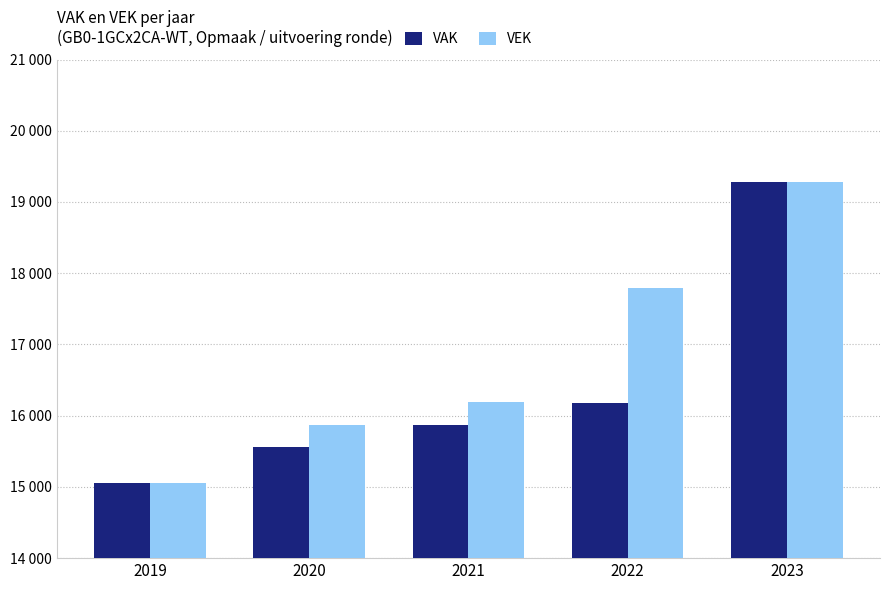

What are all the series names shown in the legend?

VAK, VEK